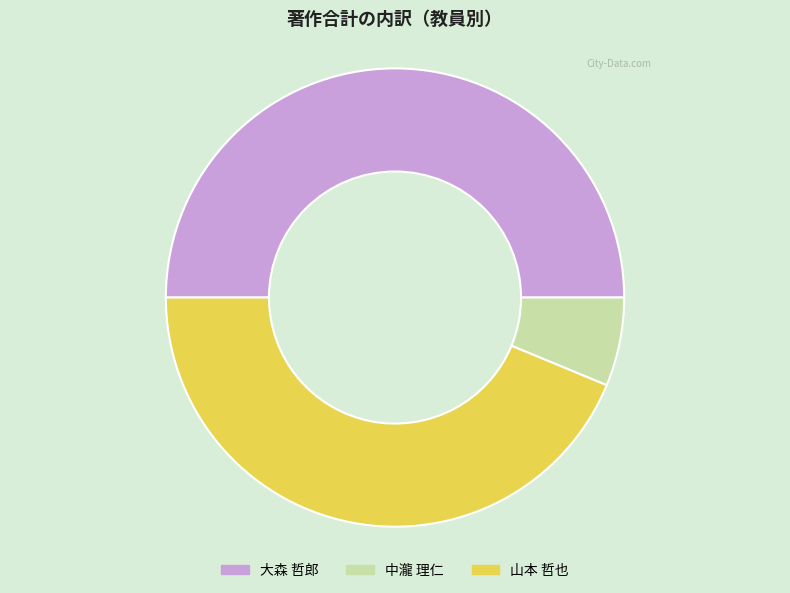

Combined, do 山本 哲也 and 大森 哲郎 account for over 50%?

Yes